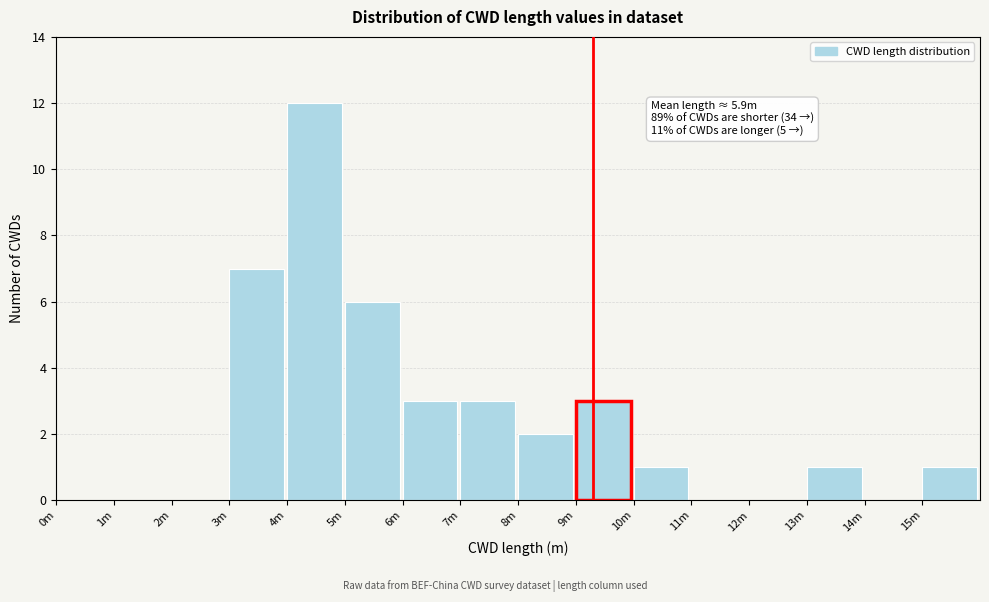

Reading left to right, transcribe all the data shown in this chart.

0m=0	1m=0	2m=0	3m=7	4m=12	5m=6	6m=3	7m=3	8m=2	9m=3	10m=1	11m=0	12m=0	13m=1	14m=0	15m=1